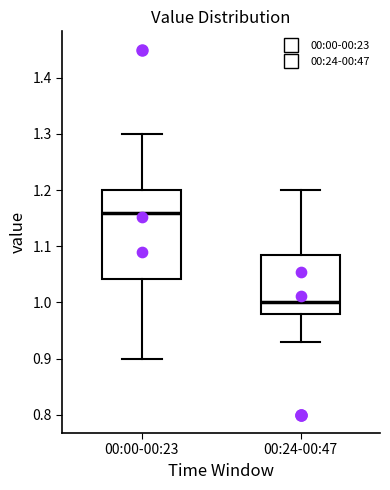

Reading left to right, read every box against the y-axis: the position of its median line, the range the box covers, and the ends of its whiskers. The values are not printed on the chart, so give them approximately, as read against the axis.

00:00-00:23: median 1.16, box 1.04 to 1.20, whiskers 0.90 to 1.30
00:24-00:47: median 1.00, box 0.98 to 1.09, whiskers 0.93 to 1.20